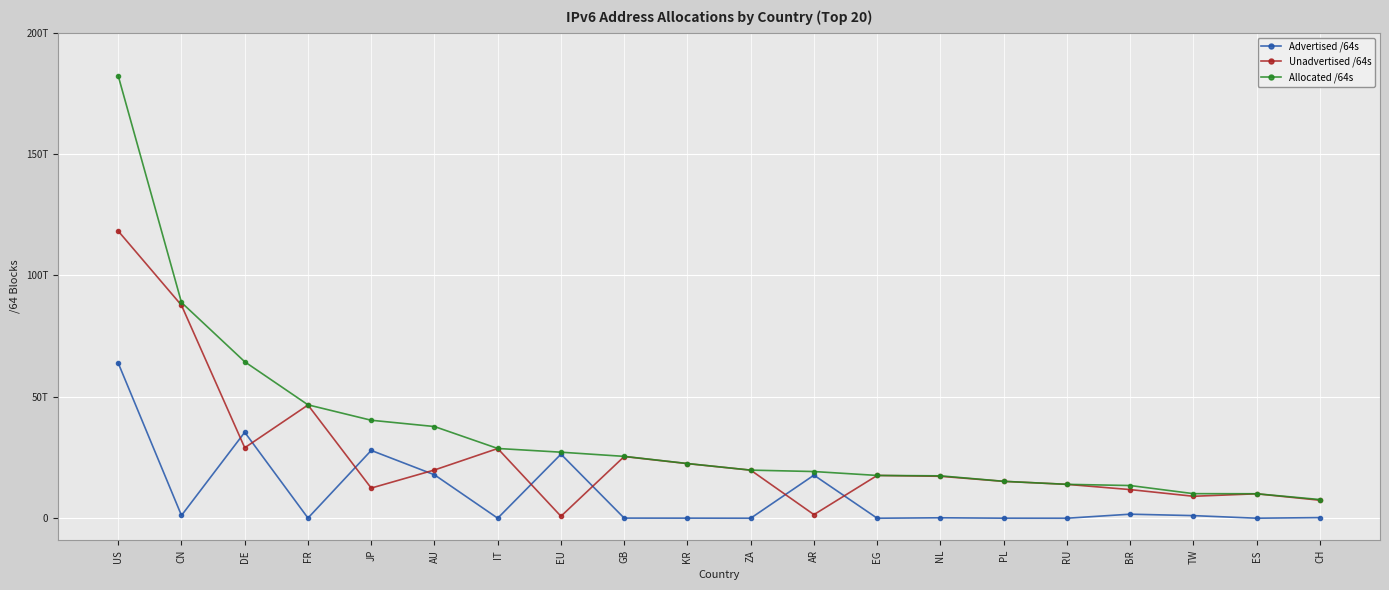

What is the difference between the second highest and second lowest values in the Unadvertised /64s series?

86235598290944